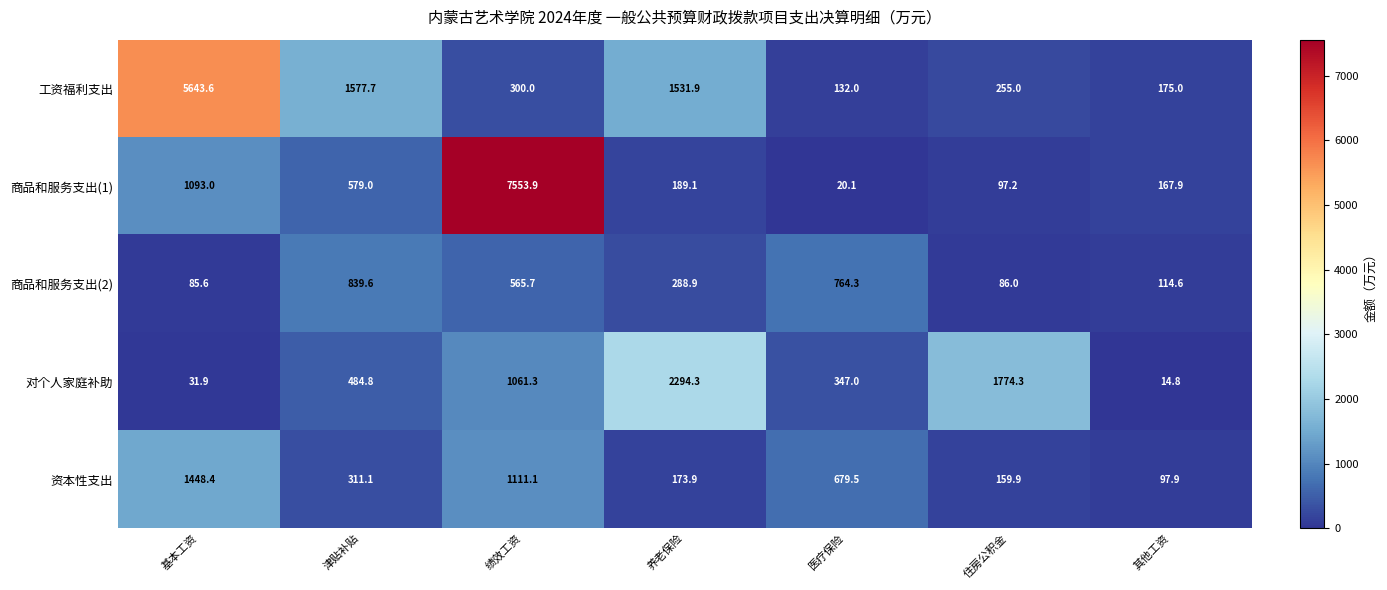

Is it true that 对个人家庭补助 equals 356.0 at 住房公积金?

False